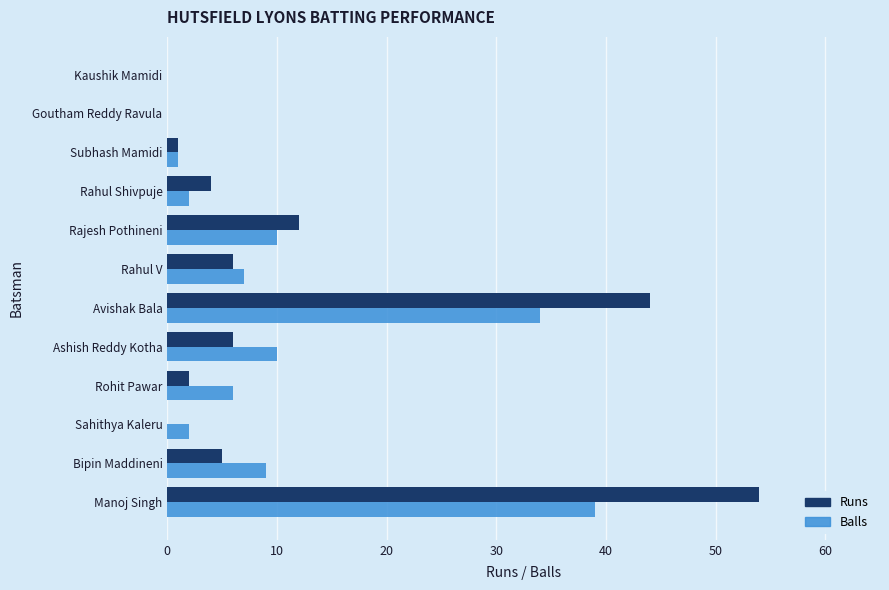

What is the sum of the Runs values at Goutham Reddy Ravula and Rahul V?

6